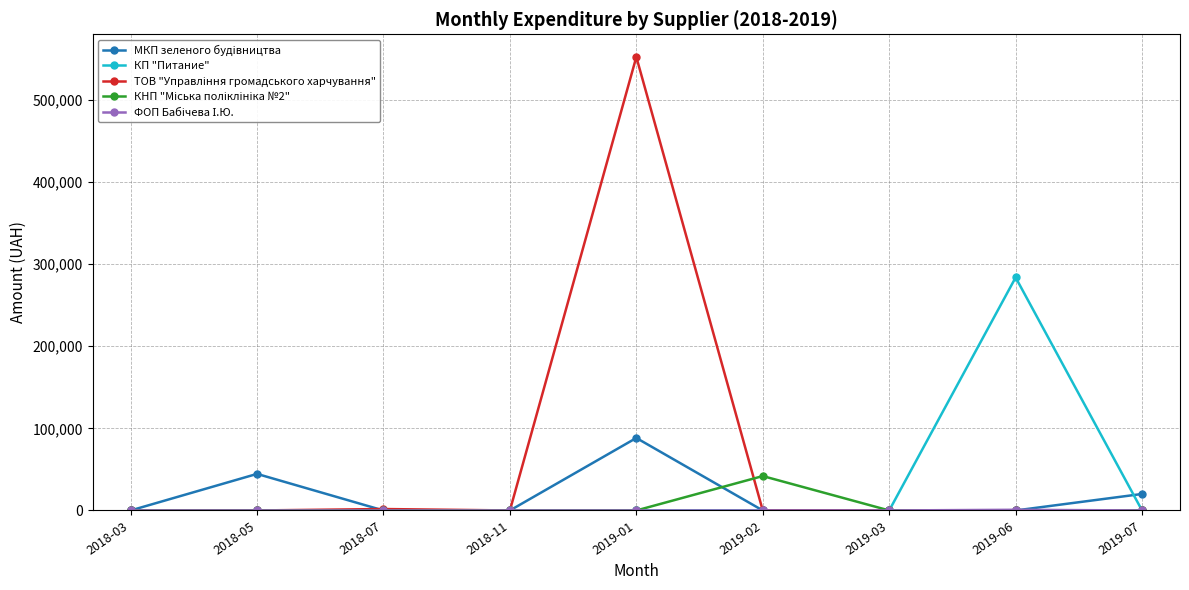

What is the label of the 9th point from the left?

2019-07